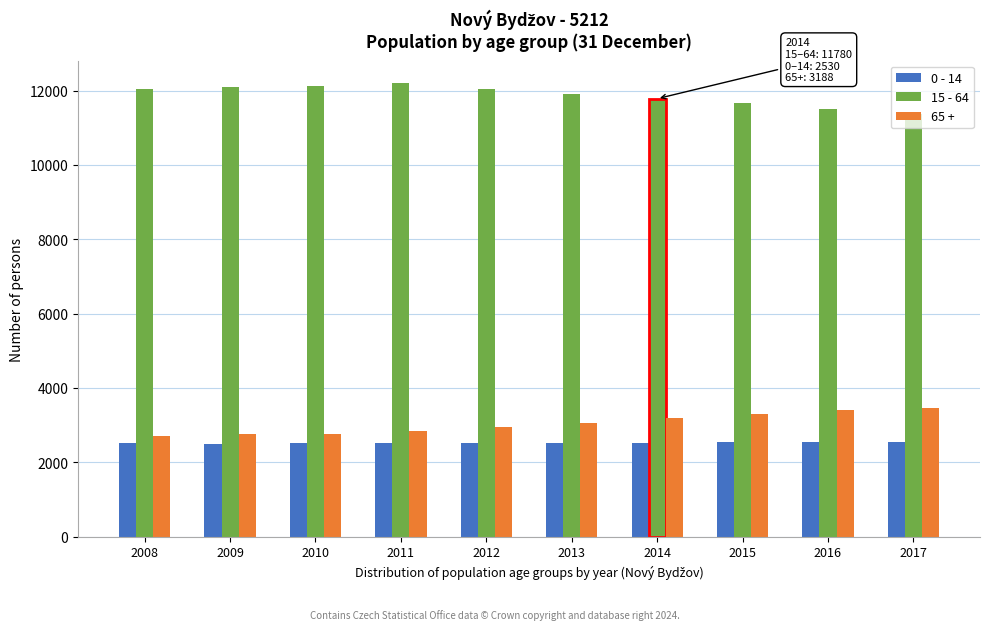

What is the spread (max minus min) of values at 2010?

9618